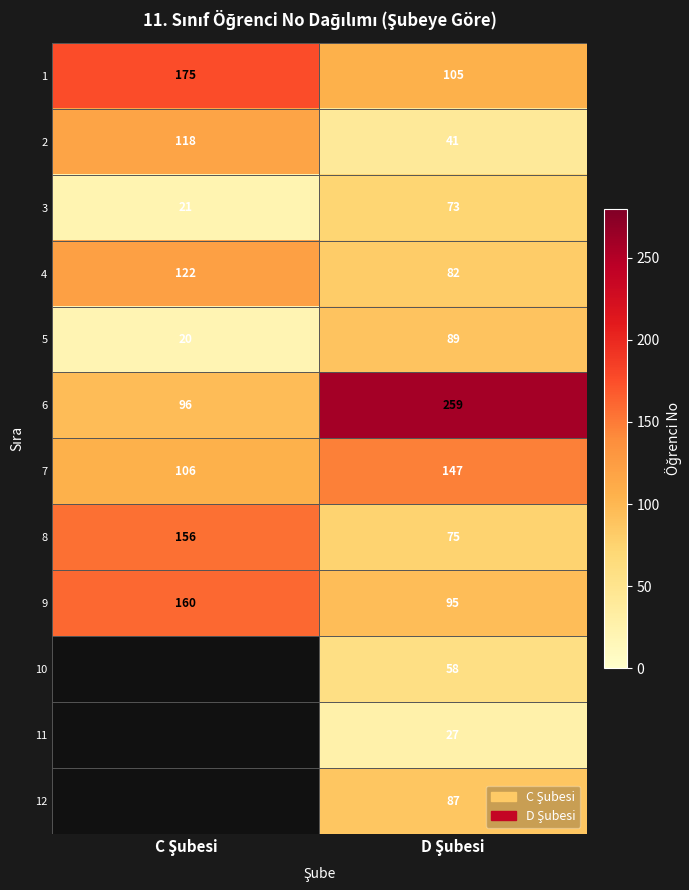

What is the difference between the maximum and minimum values in the 4 series?

40